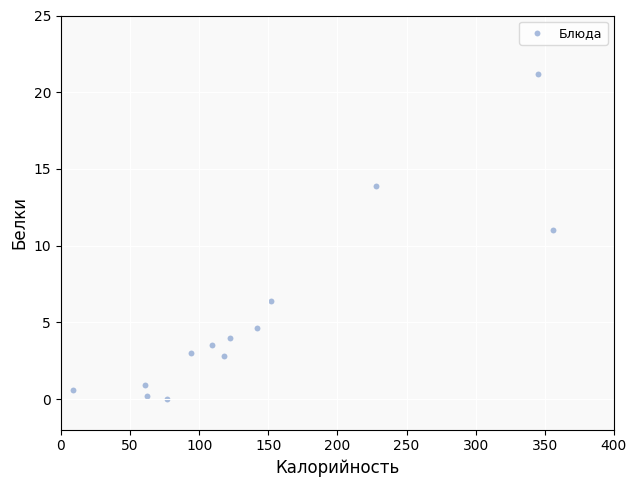

What is the range of X values (max minus min)?

347.0